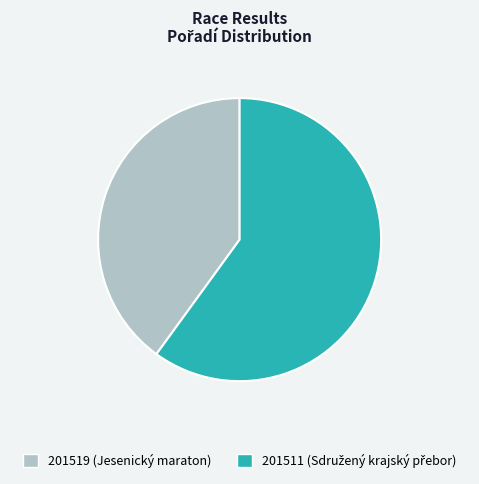

Do 201511 and 201519 together represent more than half of the pie?

Yes